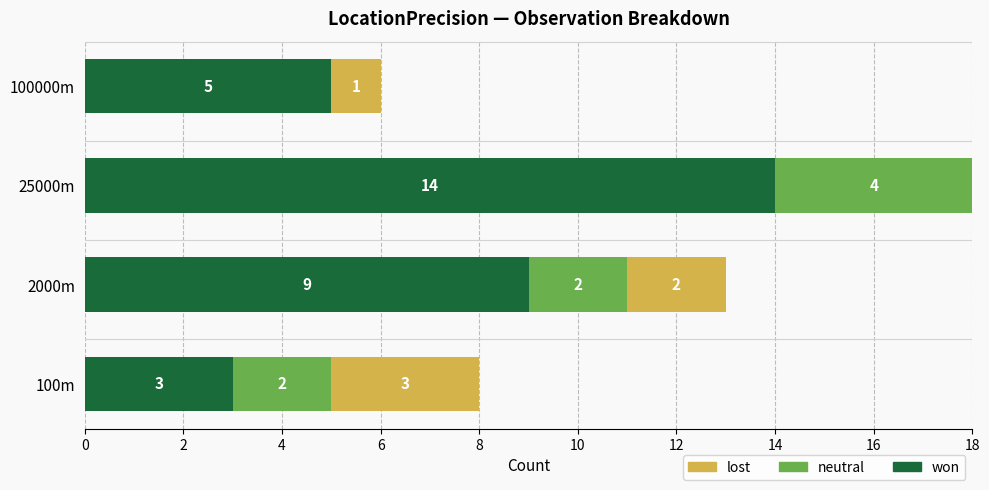

Which category has the highest value in the won series?

25000m